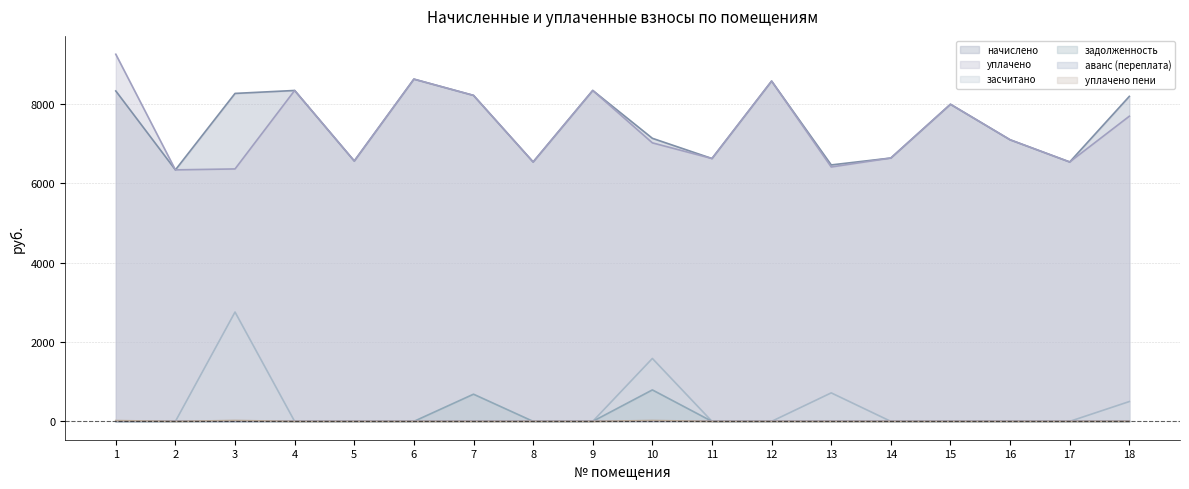

At which category is the sum across all series the highest?

1